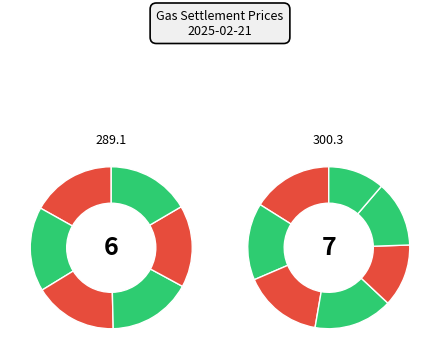

What is the change in value from Q2-25 to Y-2026?

-7.7